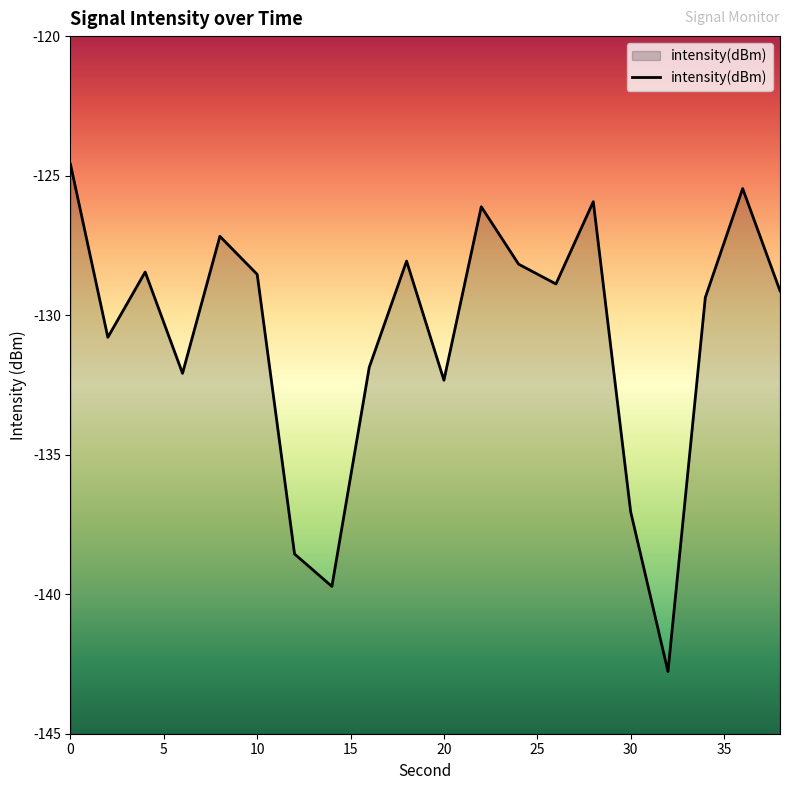

Reading left to right, list all the values displayed in this chart.

0=-124.6	2=-130.8	4=-128.5	6=-132.1	8=-127.2	10=-128.5	12=-138.6	14=-139.7	16=-131.9	18=-128.1	20=-132.3	22=-126.1	24=-128.2	26=-128.9	28=-125.9	30=-137.0	32=-142.8	34=-129.4	36=-125.5	38=-129.1